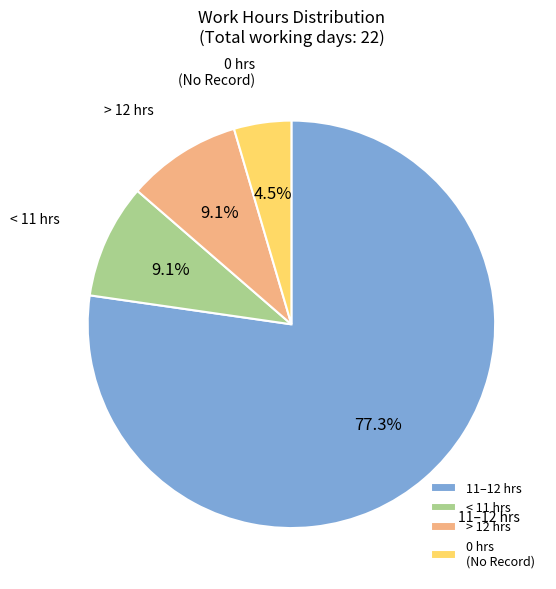

Which slice is the smallest?

0 hrs (No Record)